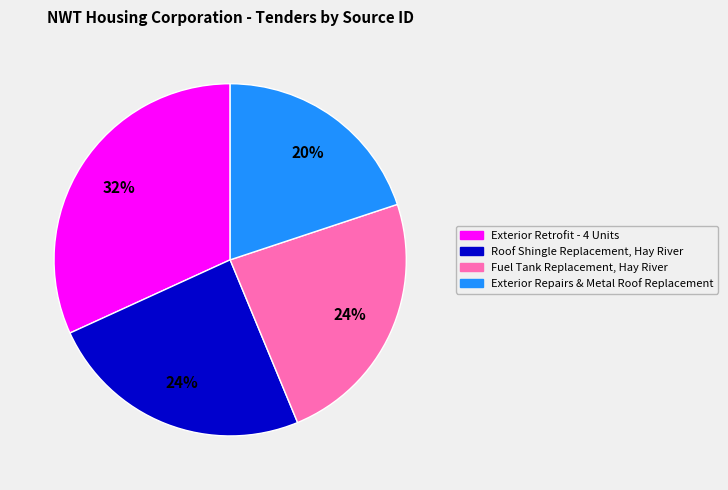

What percentage is the Exterior Retrofit - 4 Units slice, to the nearest percent?

32%